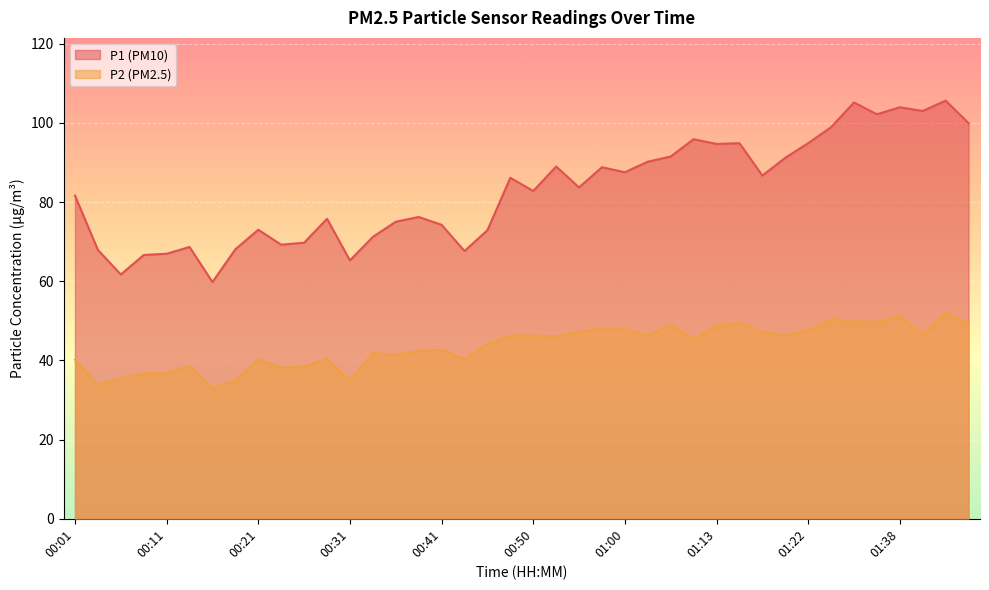

What is the value of the P1 point at the 26th from the left?

90.2